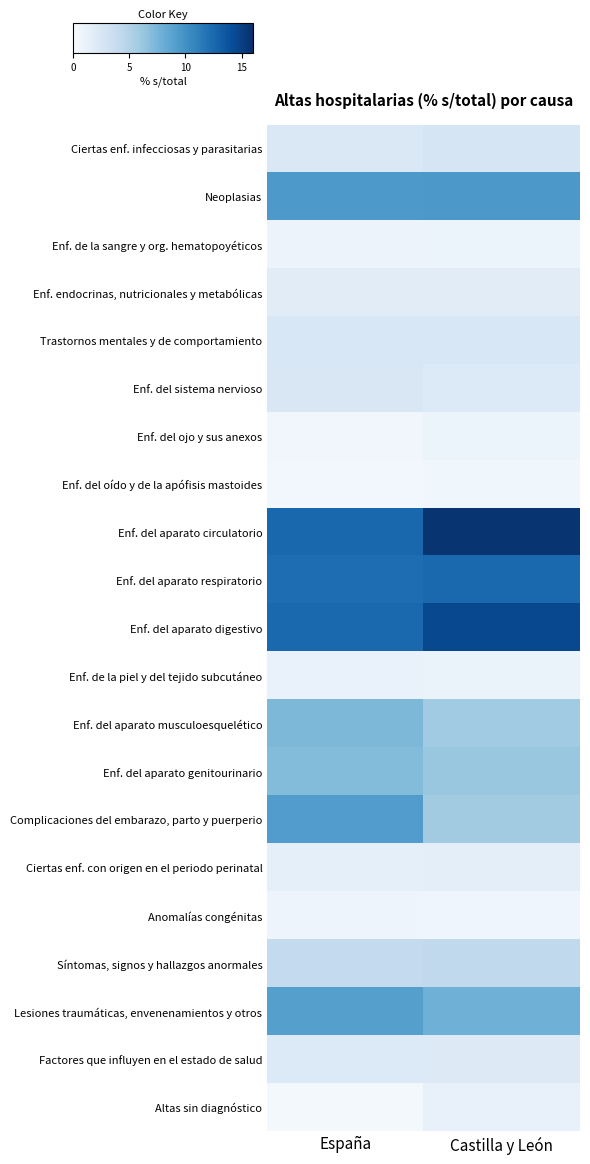

List the series in order of their peak value, highest first.

Enf. del aparato circulatorio, Enf. del aparato digestivo, Enf. del aparato respiratorio, Neoplasias, Complicaciones del embarazo, parto y puerperio, Lesiones traumáticas, envenenamientos y otros, Enf. del aparato musculoesquelético, Enf. del aparato genitourinario, Síntomas, signos y hallazgos anormales, Ciertas enf. infecciosas y parasitarias, Trastornos mentales y de comportamiento, Enf. del sistema nervioso, Factores que influyen en el estado de salud, Enf. endocrinas, nutricionales y metabólicas, Ciertas enf. con origen en el periodo perinatal, Altas sin diagnóstico, Enf. de la piel y del tejido subcutáneo, Enf. de la sangre y org. hematopoyéticos, Enf. del ojo y sus anexos, Anomalías congénitas, Enf. del oído y de la apófisis mastoides